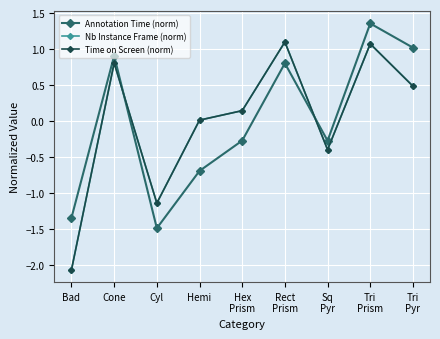

Reading left to right, what are all the values shown in this chart?

Annotation Time (norm): Bad=-1.3	Cone=0.9	Cyl=-1.5	Hemi=-0.7	Hex
Prism=-0.3	Rect
Prism=0.8	Sq
Pyr=-0.3	Tri
Prism=1.4	Tri
Pyr=1.0
Nb Instance Frame (norm): Bad=-2.1	Cone=0.8	Cyl=-1.1	Hemi=0.0	Hex
Prism=0.1	Rect
Prism=1.1	Sq
Pyr=-0.4	Tri
Prism=1.1	Tri
Pyr=0.5
Time on Screen (norm): Bad=-2.1	Cone=0.8	Cyl=-1.1	Hemi=0.0	Hex
Prism=0.1	Rect
Prism=1.1	Sq
Pyr=-0.4	Tri
Prism=1.1	Tri
Pyr=0.5